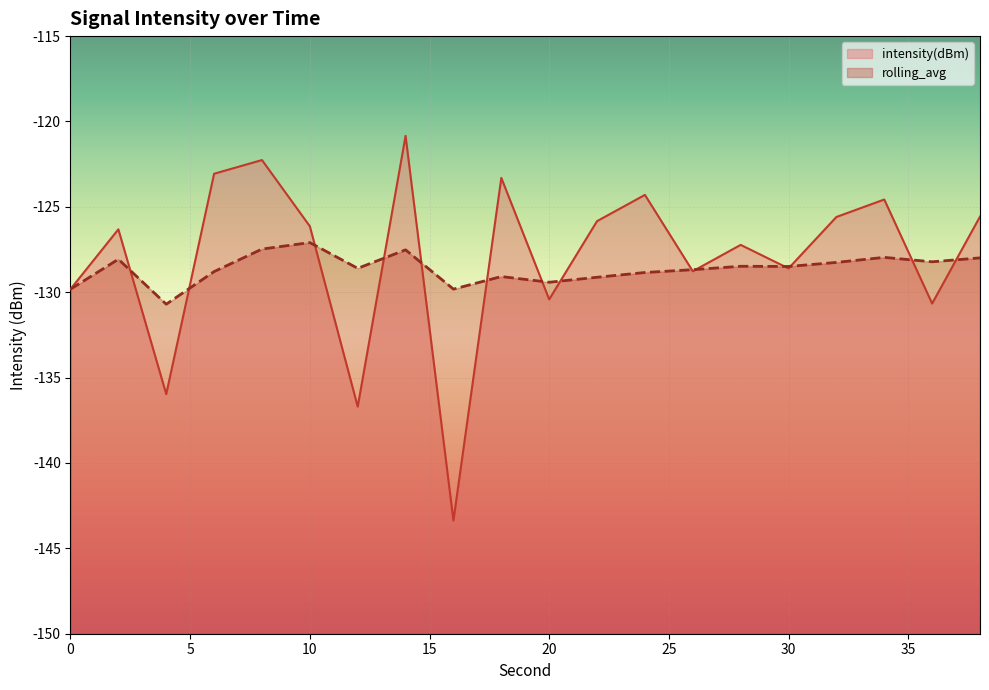

The value of intensity(dBm) at 22 is -70.7. True or false?

False